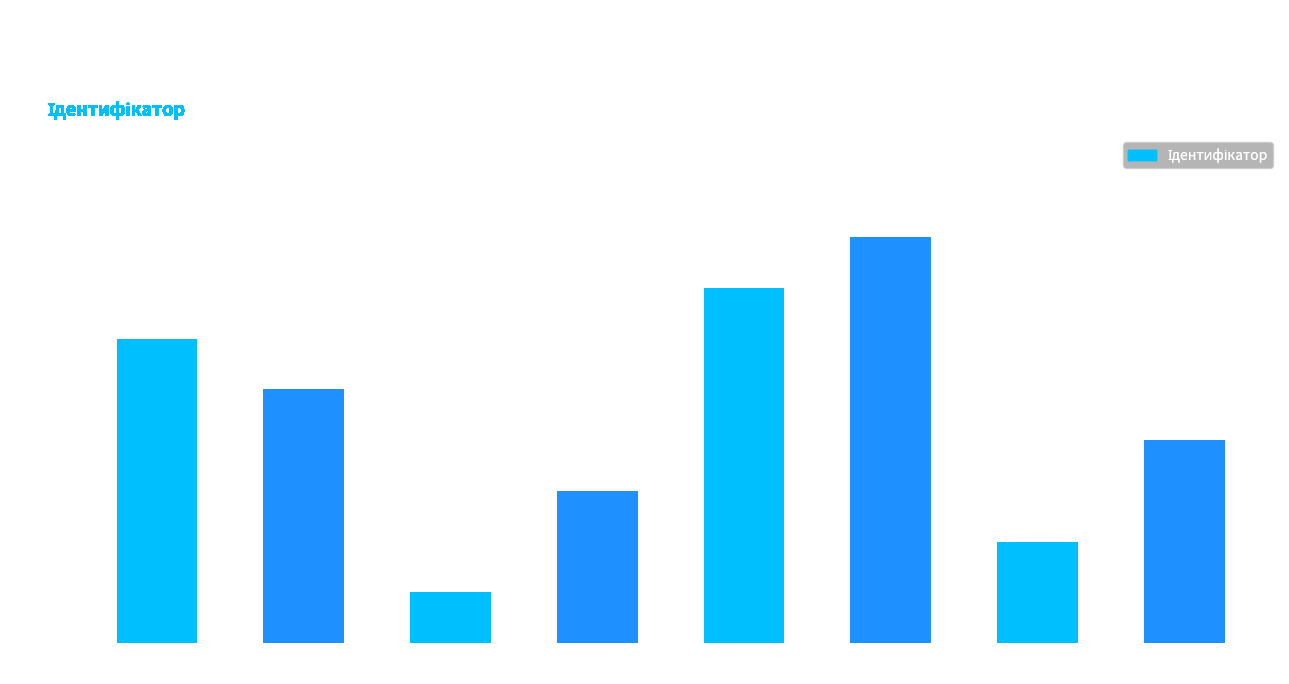

Where does the data first go above 5?

В.о. директора